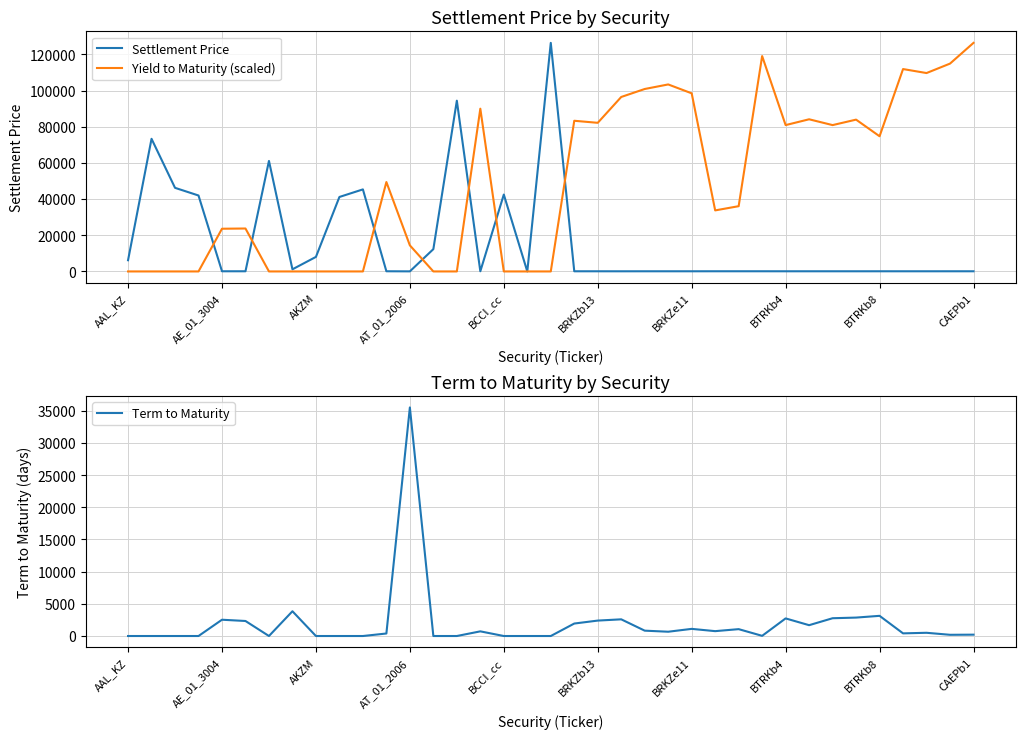

Rank the series by their maximum value, from highest to lowest.

Settlement Price, Yield to Maturity (scaled), Term to Maturity